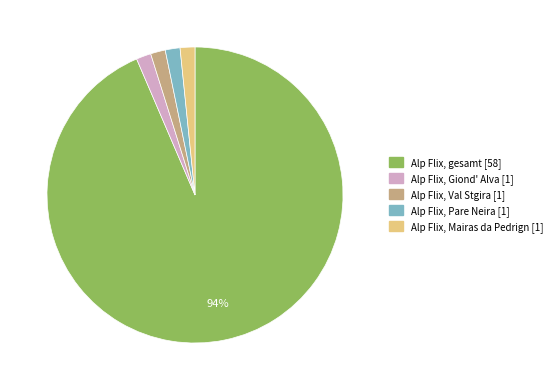

What is the largest slice in the pie chart?

Alp Flix, gesamt